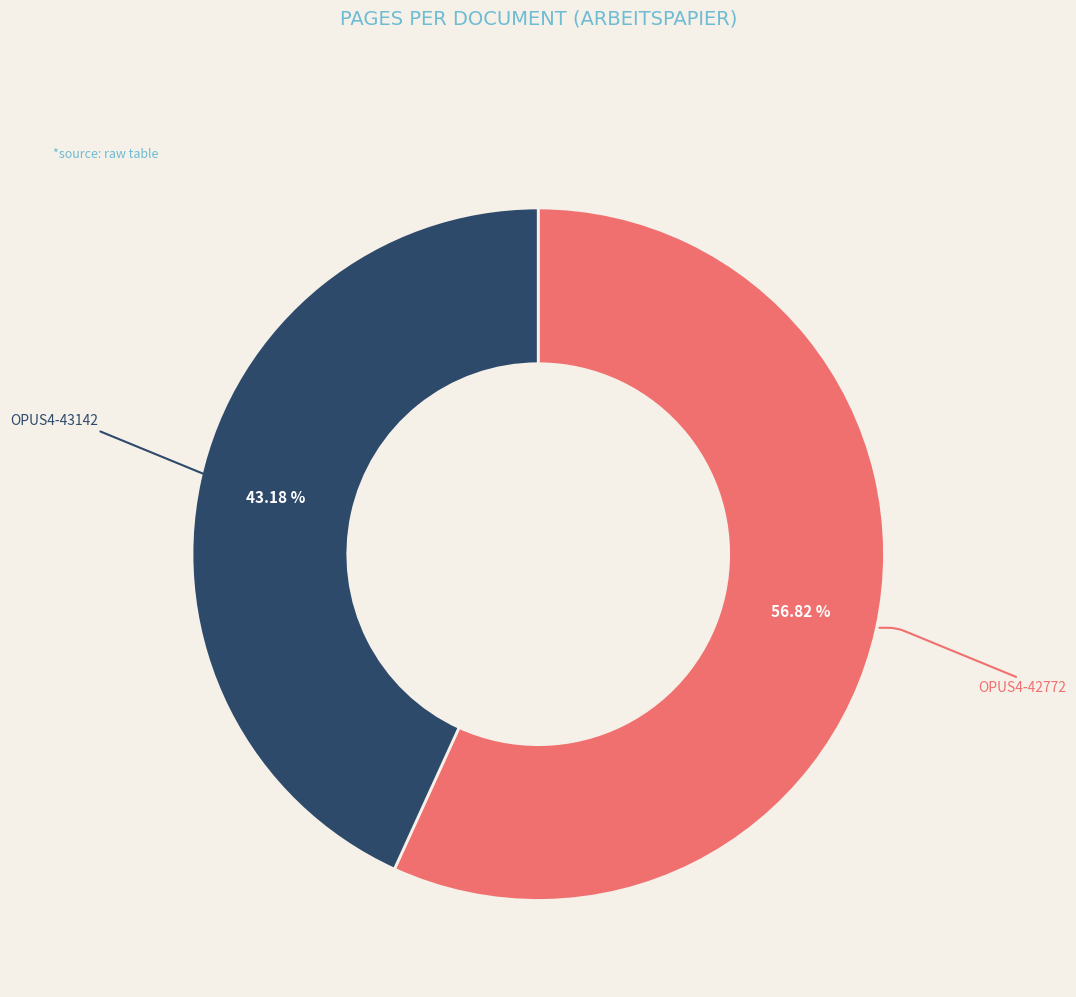

Which category accounts for the majority?

OPUS4-42772